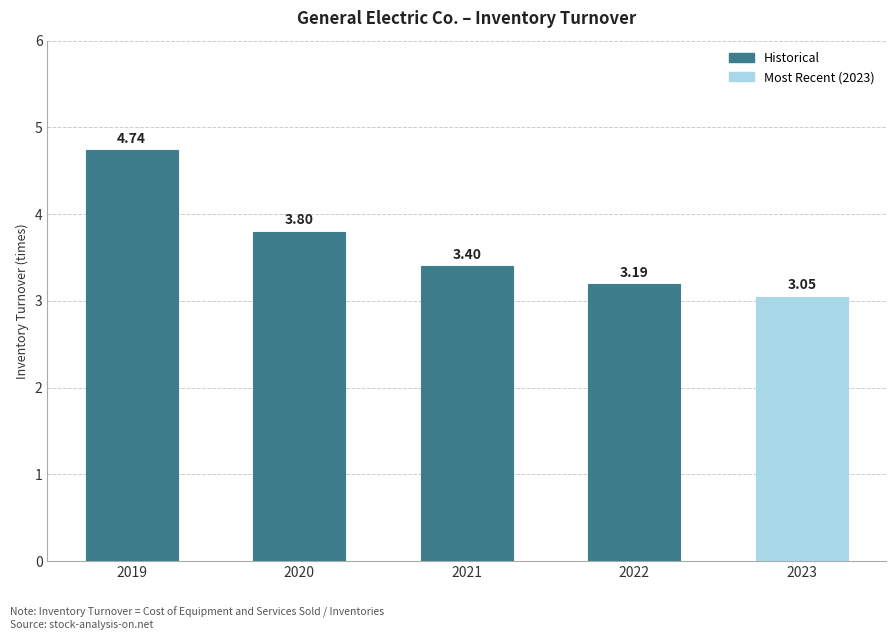

Which label corresponds to the largest value in the chart?

2019